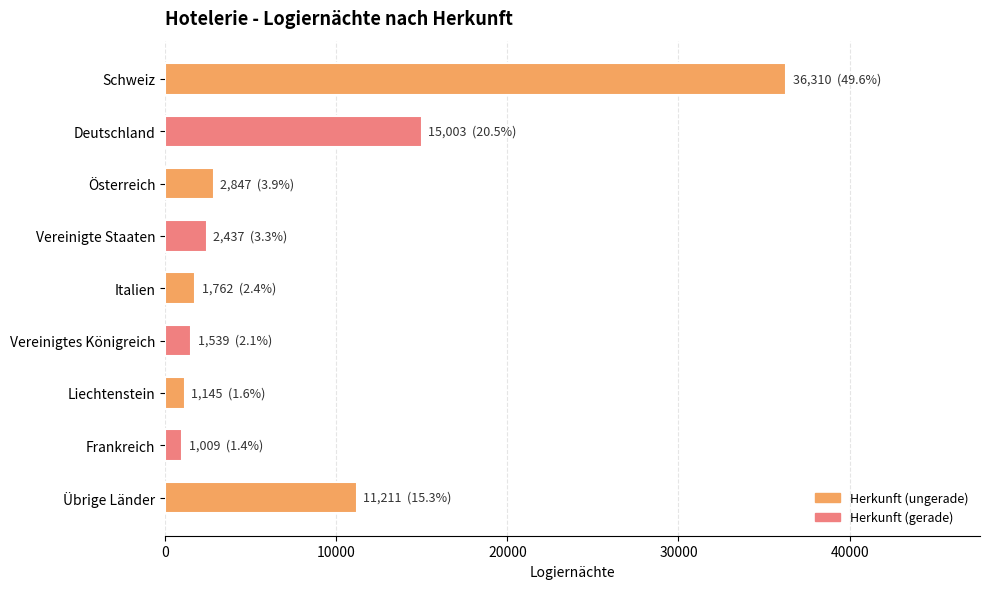

What is the difference between the values at Vereinigtes Königreich and Österreich?

1308